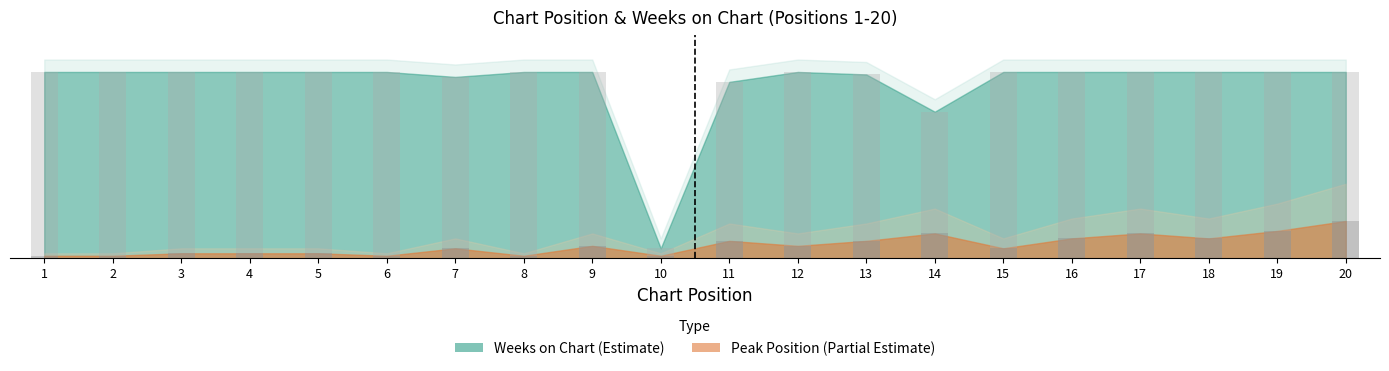

Reading left to right, what are all the values shown in this chart?

Peak Position: 1	1	2	2	2	1	4	1	5	1	7	5	7	10	4	8	10	8	11	15
Weeks on Chart: 75	75	75	75	75	75	73	75	75	4	71	75	74	59	75	75	75	75	75	75